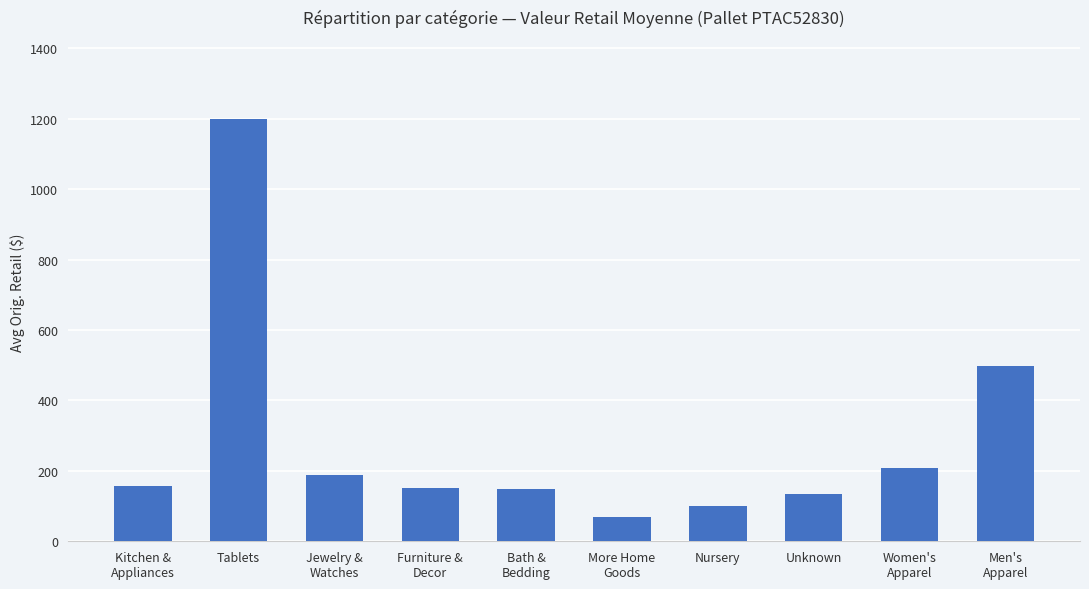

What is the sum of the values at Men's
Apparel and Jewelry &
Watches?

687.4